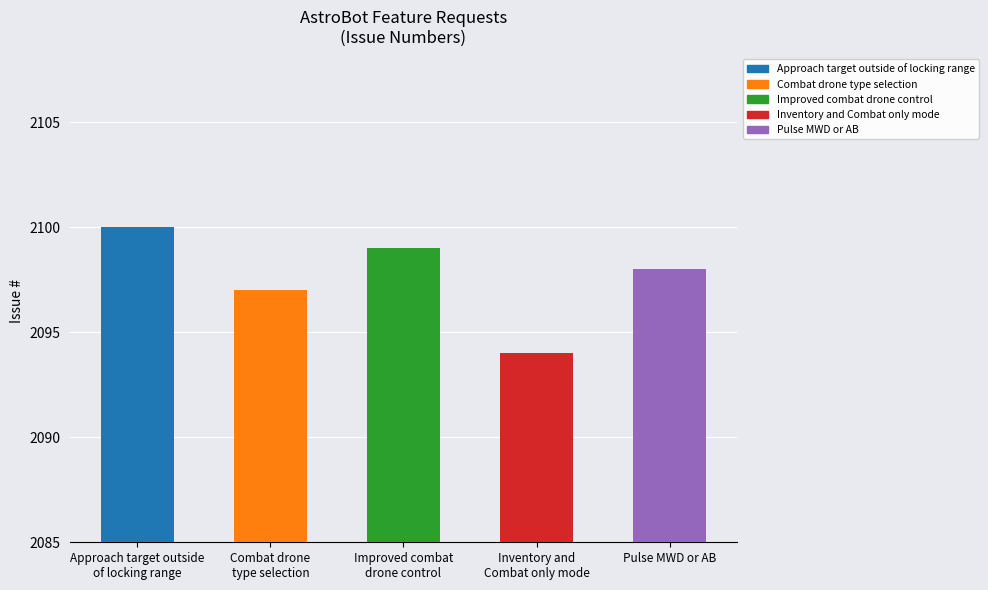

What is the value of the 2nd bar from the left?

2097